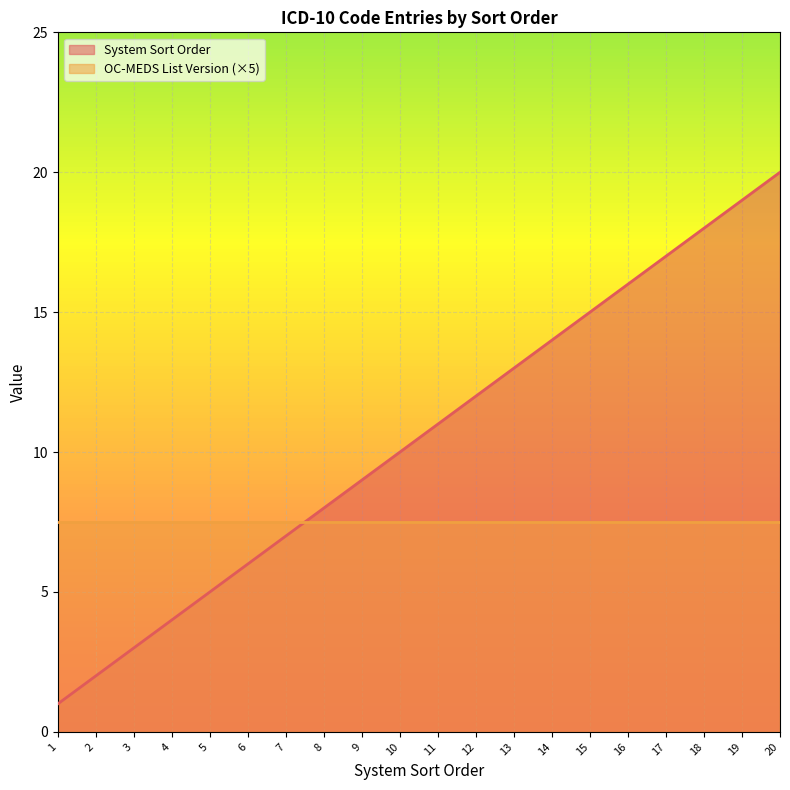

Which label corresponds to the largest value in the chart?

20